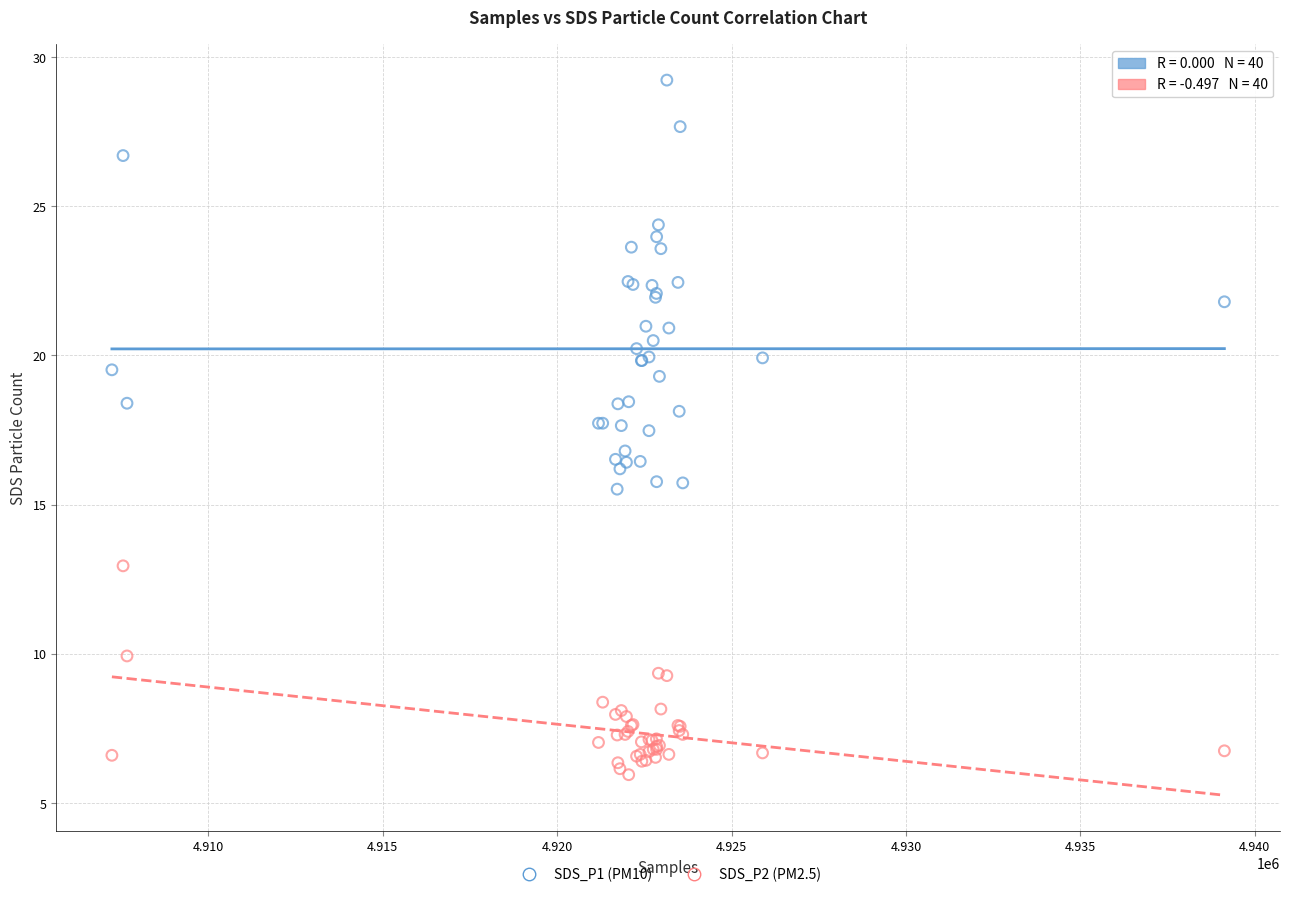

What are all the series names shown in the legend?

SDS_P1 (PM10), SDS_P2 (PM2.5)